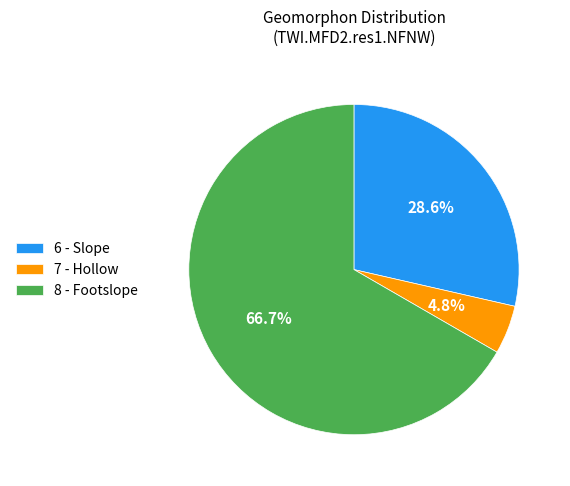

Rank the categories by value from lowest to highest.

7 - Hollow, 6 - Slope, 8 - Footslope